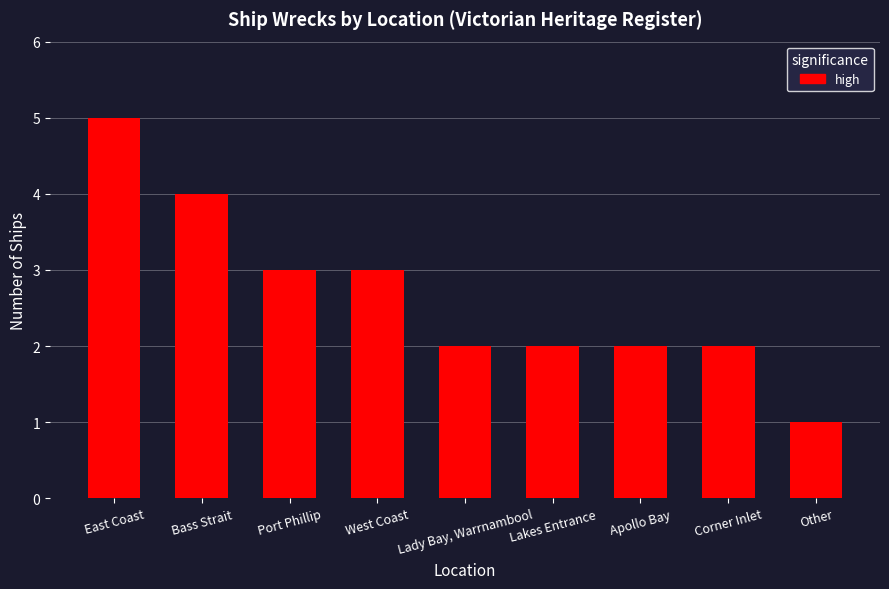

Read the value at East Coast.

5